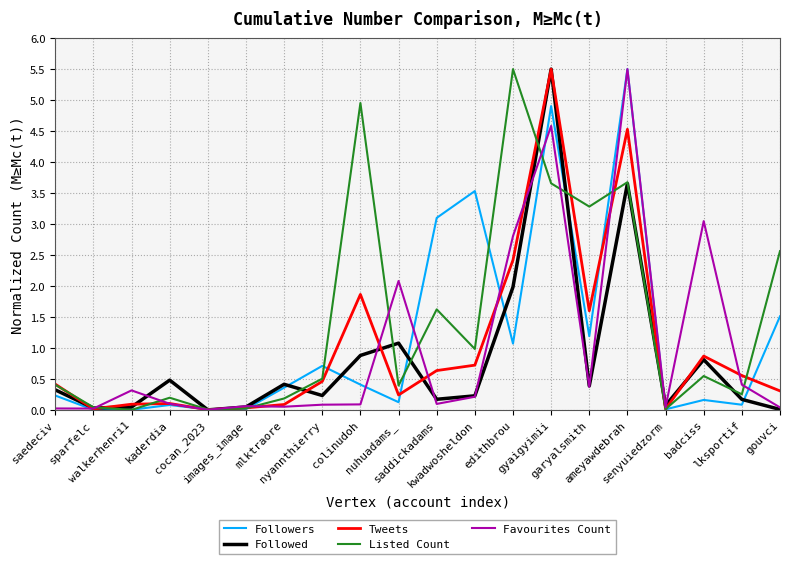

Which series has the largest total across all categories?

Listed Count